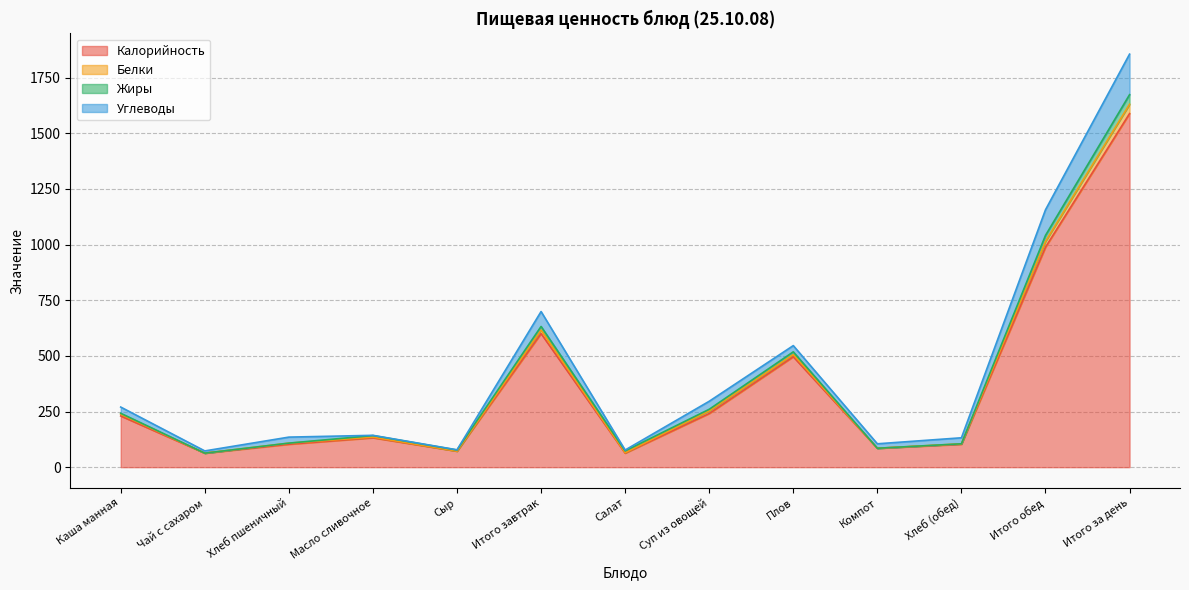

What is the total value across all series at Салат?

77